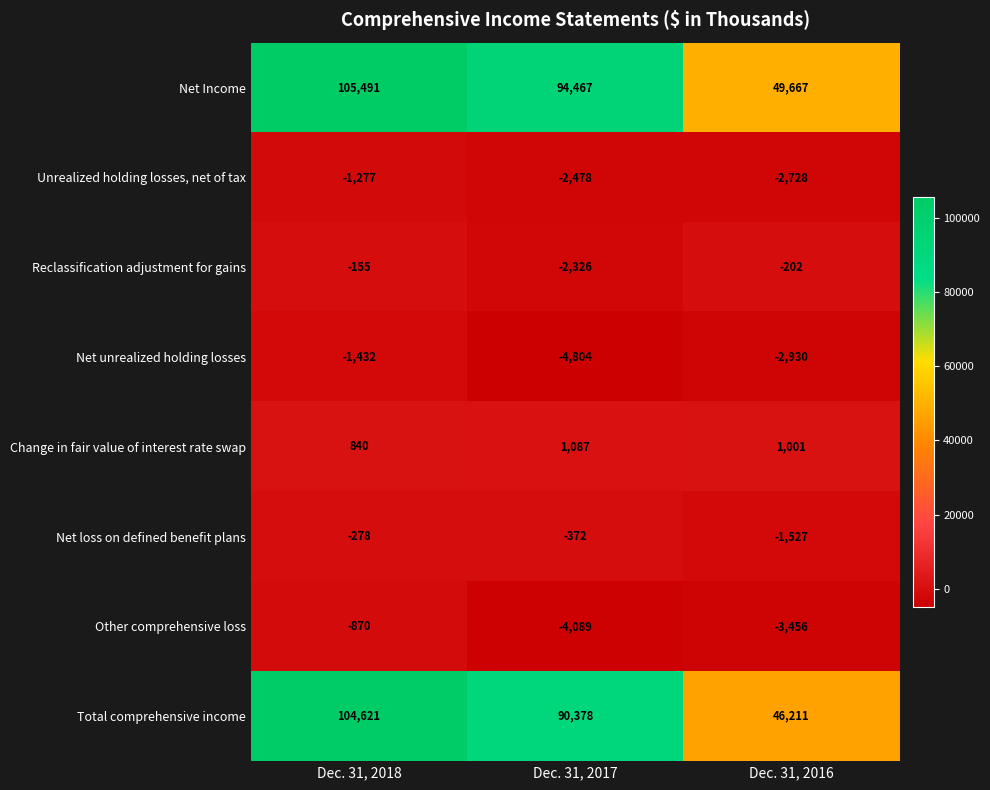

Is it true that Other comprehensive loss equals -6010 at Dec. 31, 2016?

False